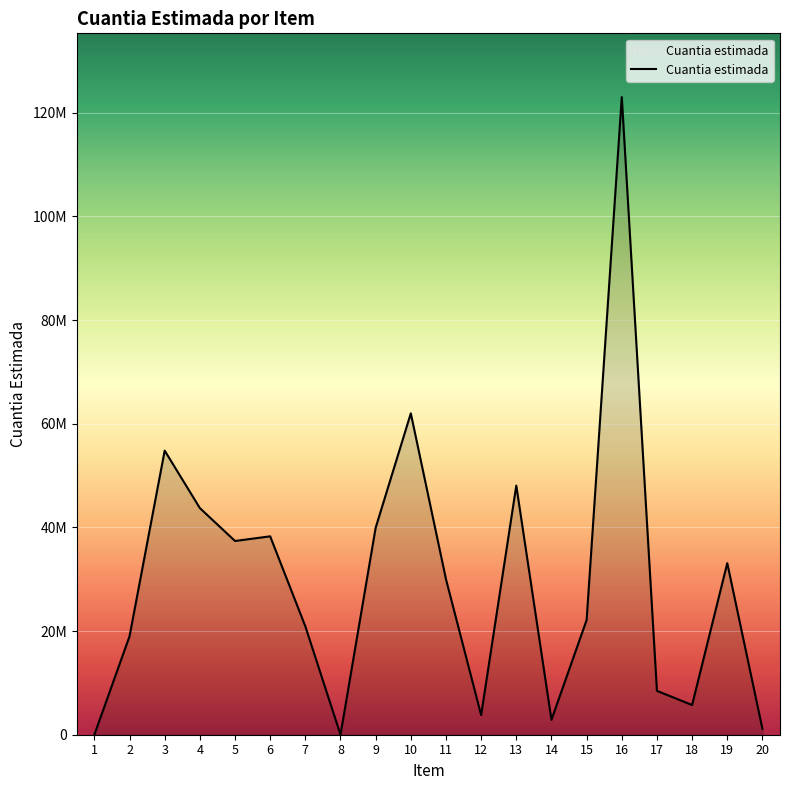

Reading left to right, extract all data points from this chart.

1=0	2=18987438	3=54810124	4=43725544	5=37377098	6=38275539	7=20914929	8=0	9=39927655	10=62005466	11=30000000	12=3787608	13=48061595	14=2879255	15=22131510	16=123015706	17=8463168	18=5730265	19=33095441	20=1133400